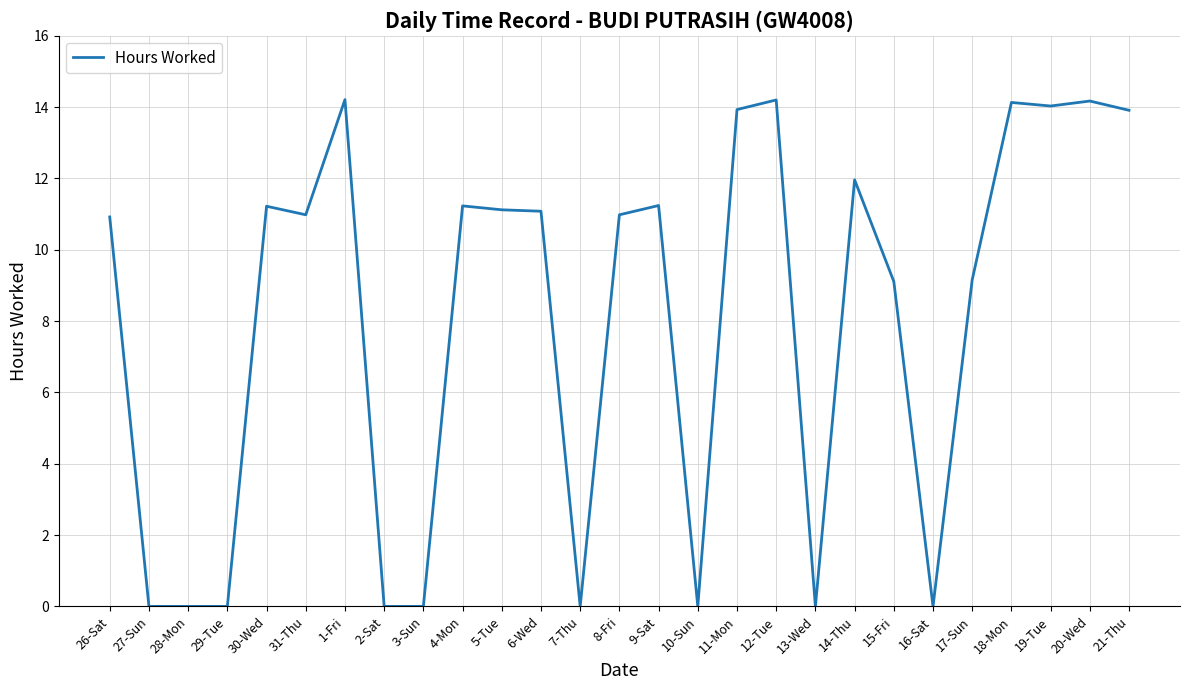

What is the difference between the values at 15-Fri and 19-Tue?

4.9